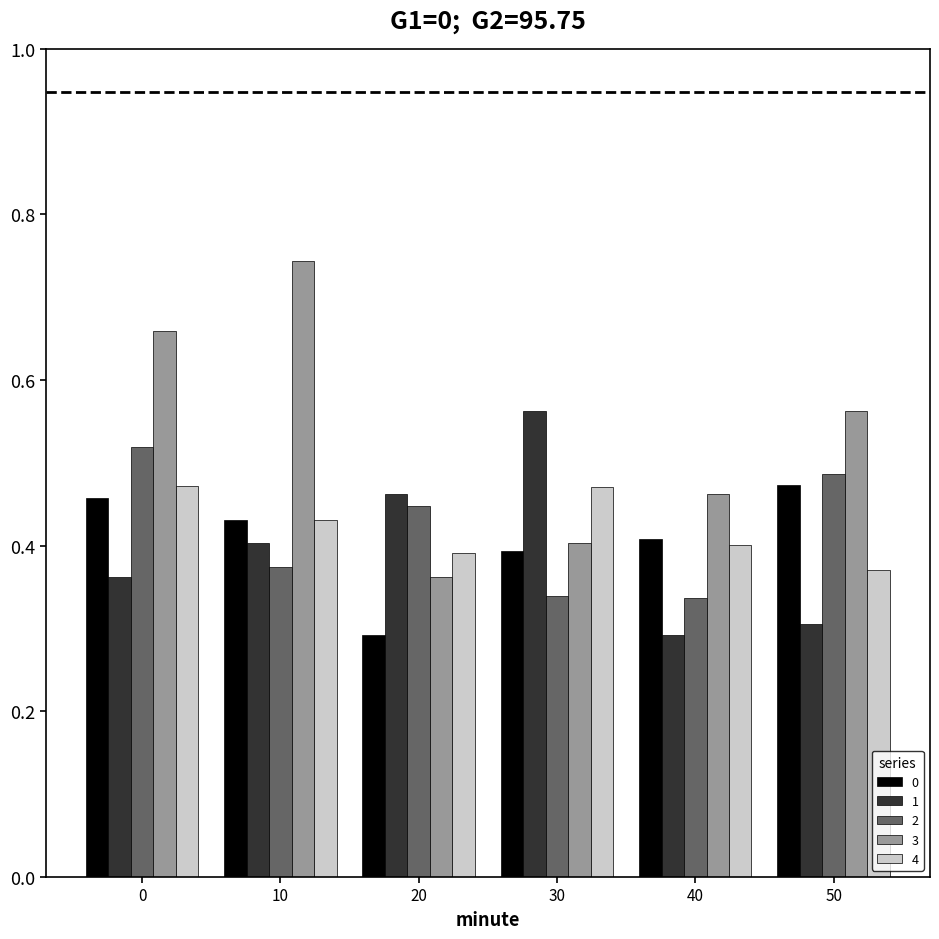

What are all the series names shown in the legend?

0, 1, 2, 3, 4